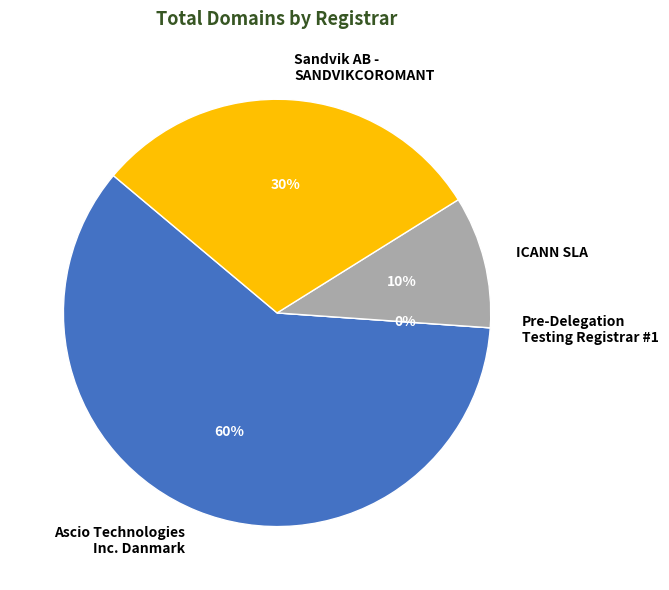

What is the largest slice in the pie chart?

Ascio Technologies
Inc. Danmark